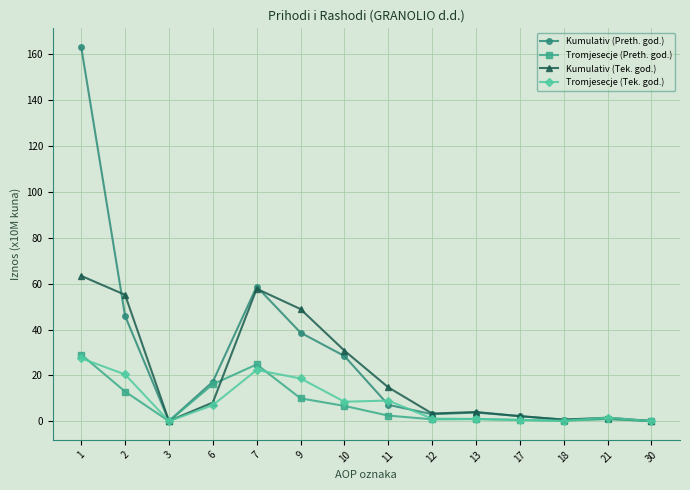

What is the sum of the Kumulativ (Tek. god.) values at 9 and 21?

50.5